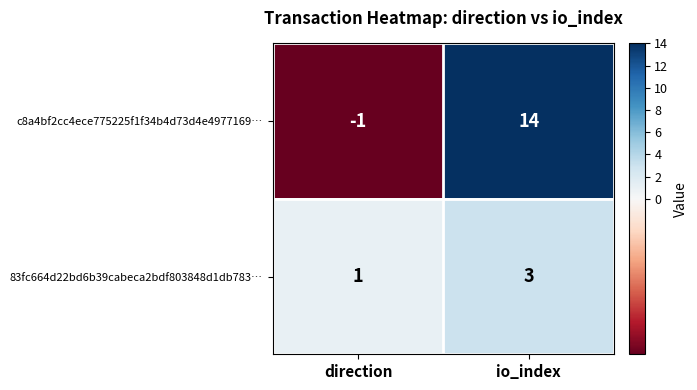

What is the sum of the c8a4bf2cc4ece775225f1f34b4d73d4e4977169… values at io_index and direction?

13